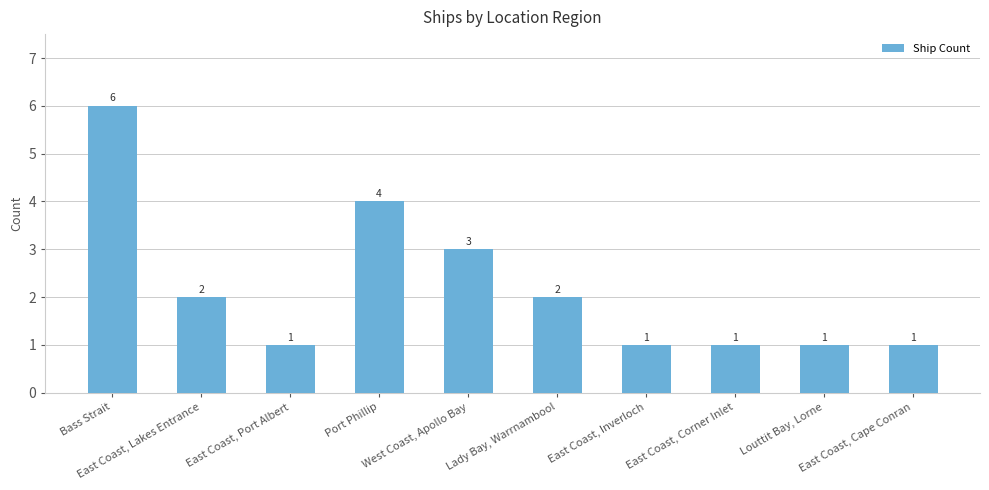

What is the sum of the values at East Coast, Inverloch and East Coast, Corner Inlet?

2